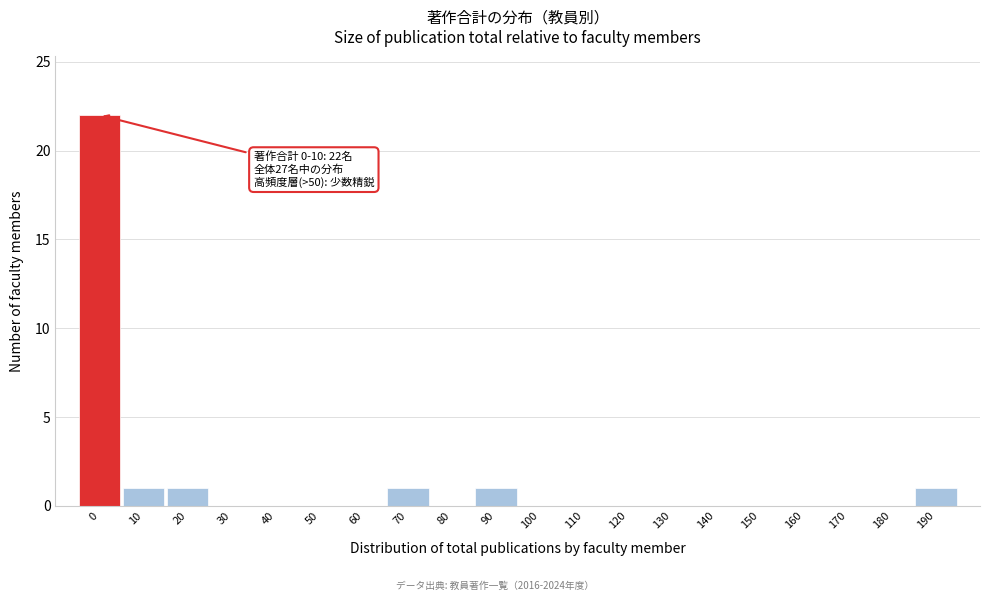

Reading right to left, list all the values displayed in this chart.

190=1	180=0	170=0	160=0	150=0	140=0	130=0	120=0	110=0	100=0	90=1	80=0	70=1	60=0	50=0	40=0	30=0	20=1	10=1	0=22